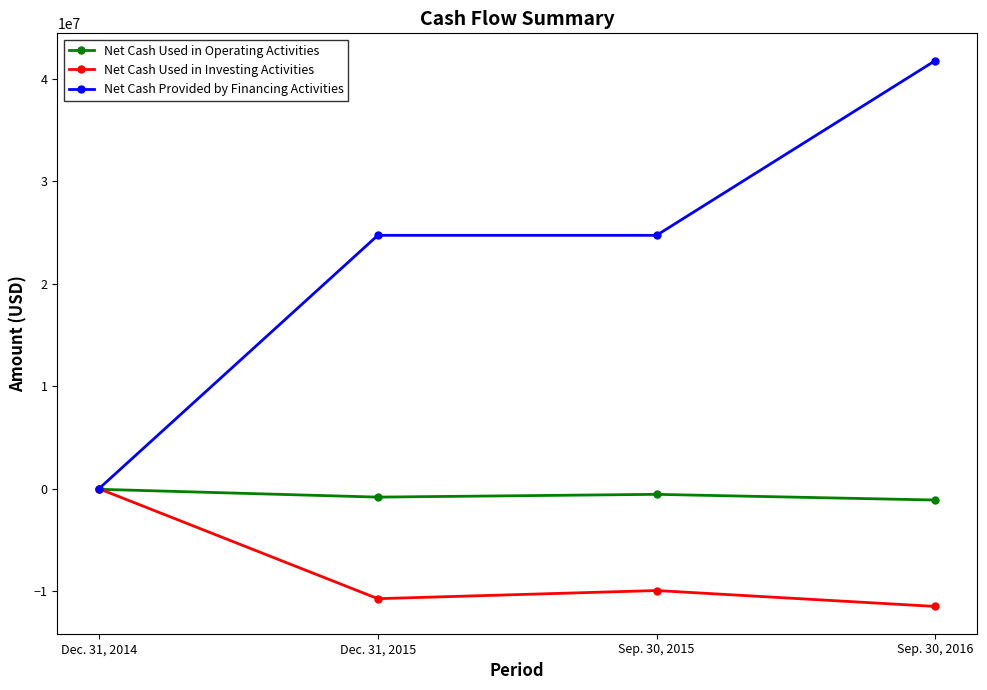

What is the value of the Net Cash Used in Operating Activities point at the 4th from the left?

-1098484